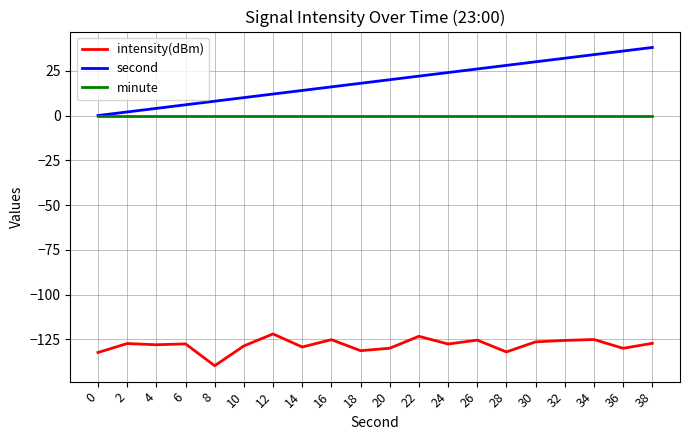

Which label corresponds to the smallest value in the chart?

8